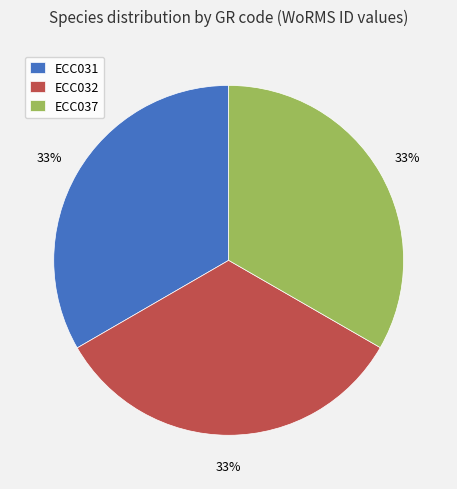

The ECC037 slice represents 33% of the pie. True or false?

True